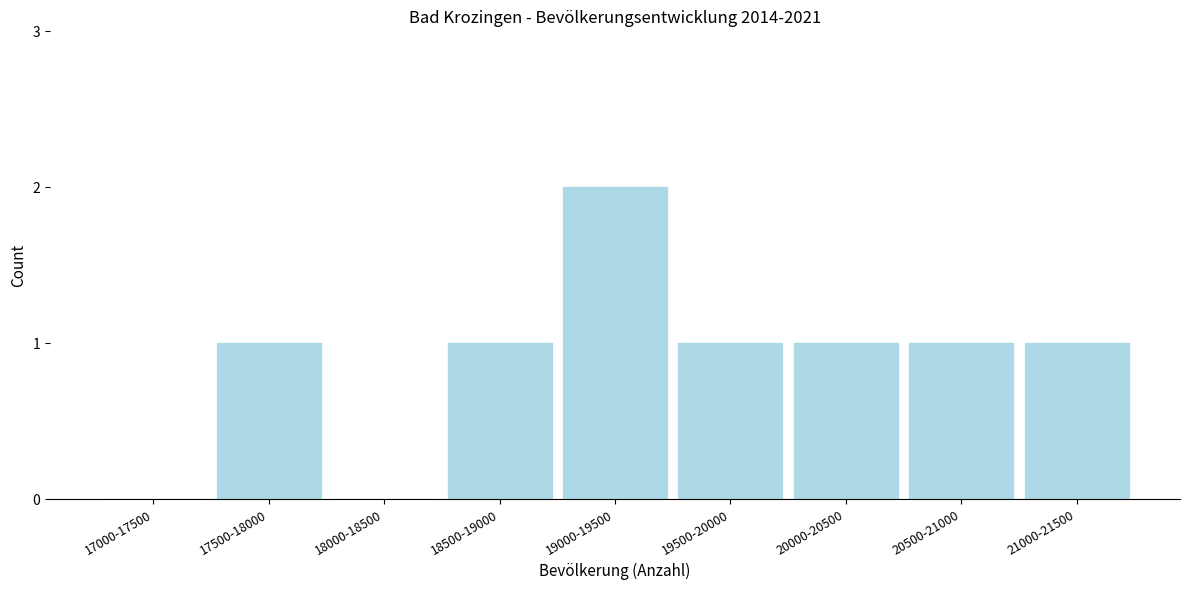

Reading left to right, list all the values displayed in this chart.

17000-17500=0	17500-18000=1	18000-18500=0	18500-19000=1	19000-19500=2	19500-20000=1	20000-20500=1	20500-21000=1	21000-21500=1